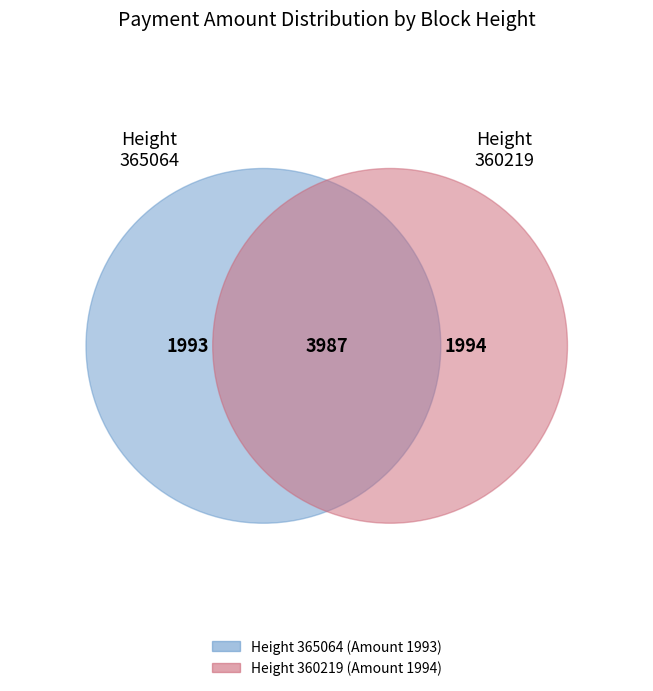

Count the number of slices in the pie.

2